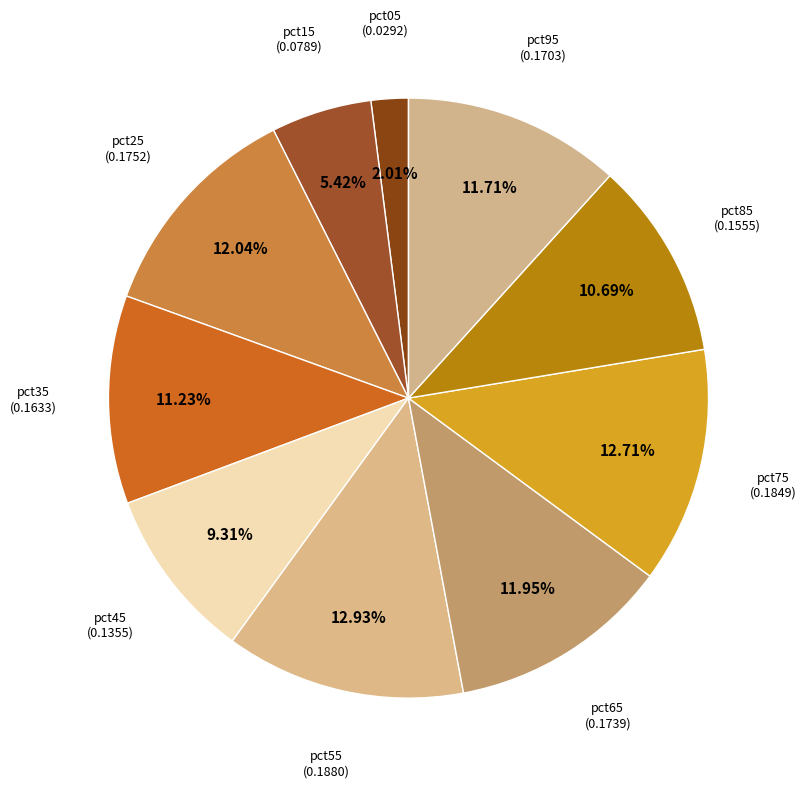

How much of the chart is everything except pct55?

87.1%